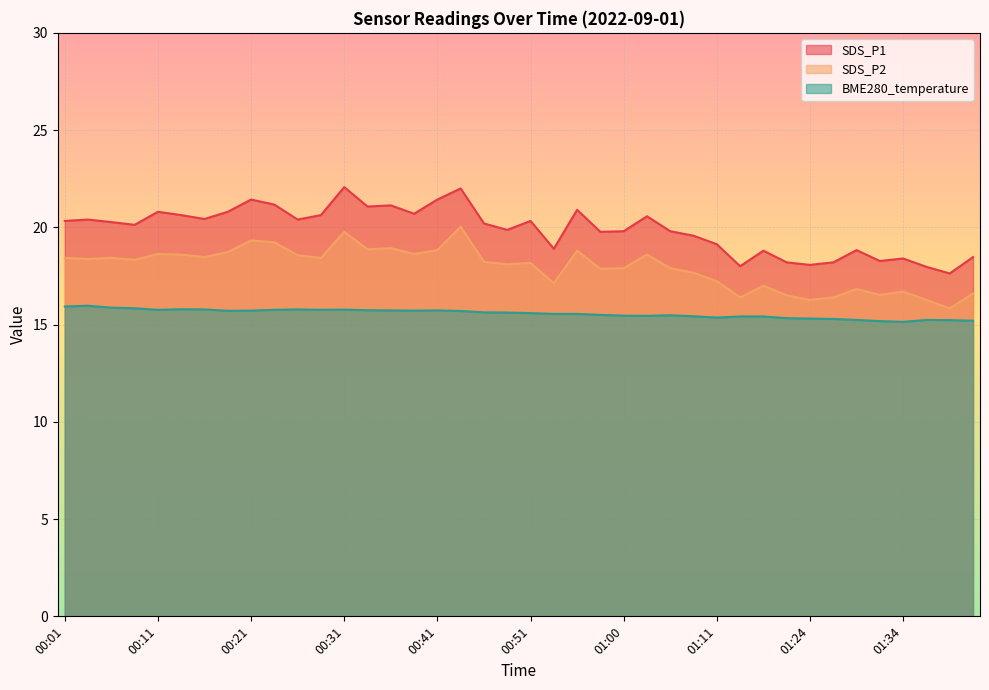

What is the average value of the BME280_temperature series?

15.6